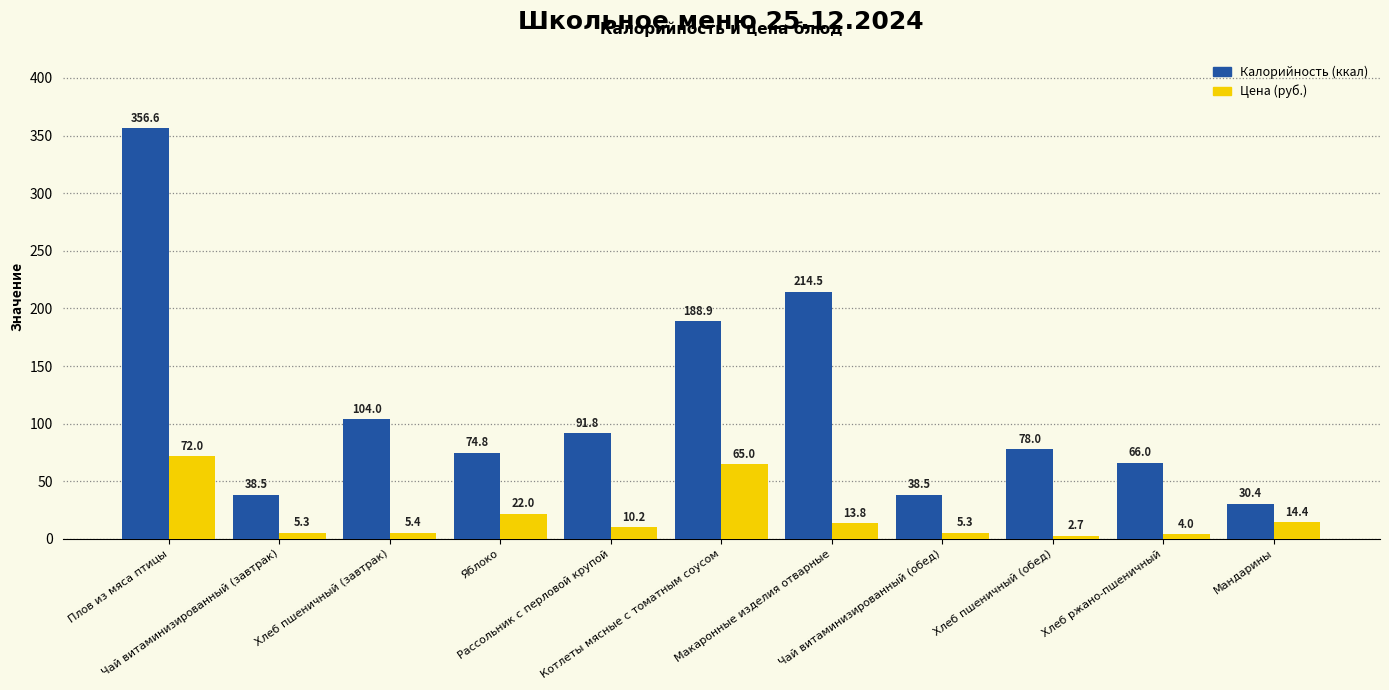

How many bars are there in total?

22